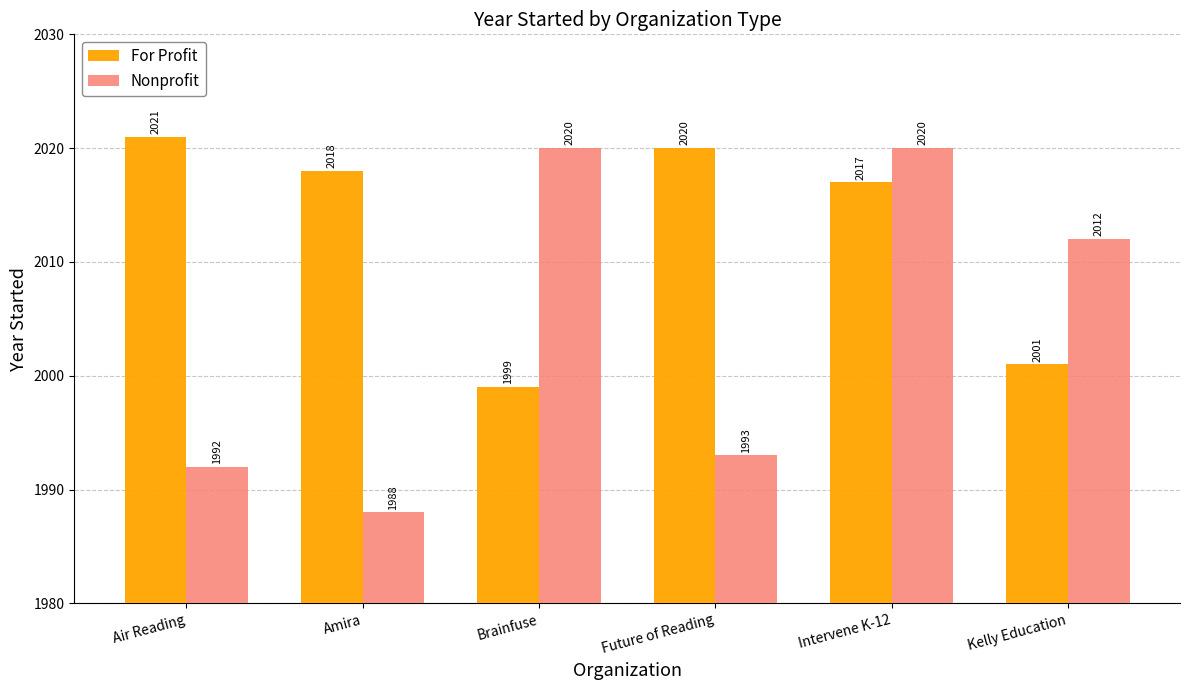

What are all the series names shown in the legend?

For Profit, Nonprofit